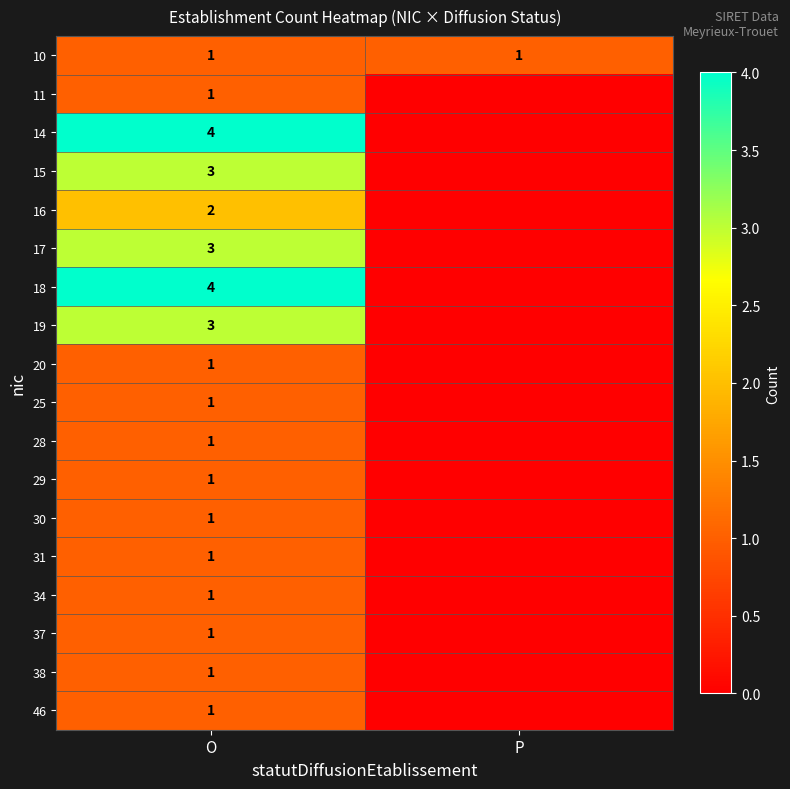

At which category is the sum across all series the highest?

O